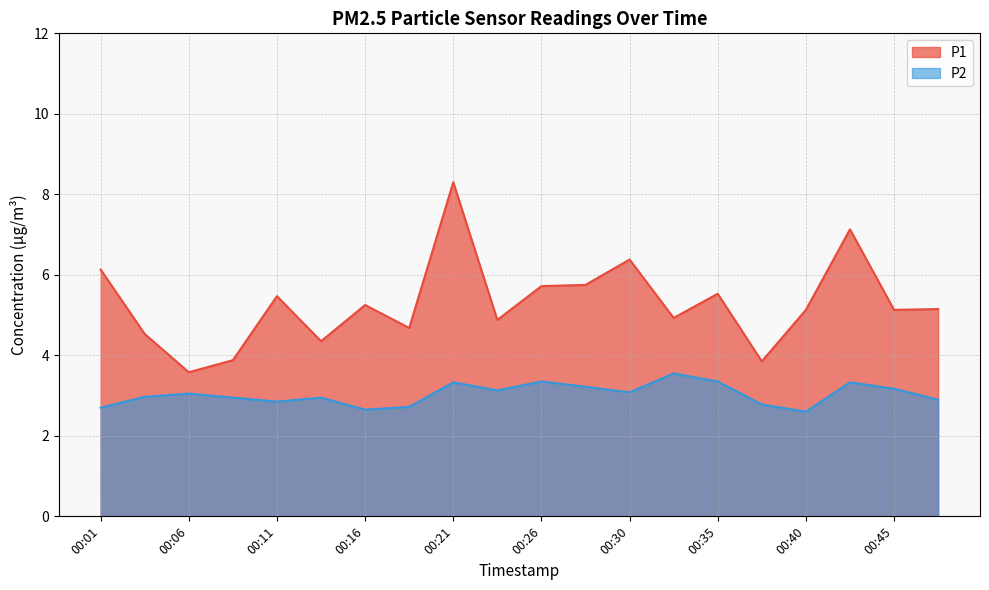

At 00:23, list the series in order from smallest to largest.

P2, P1